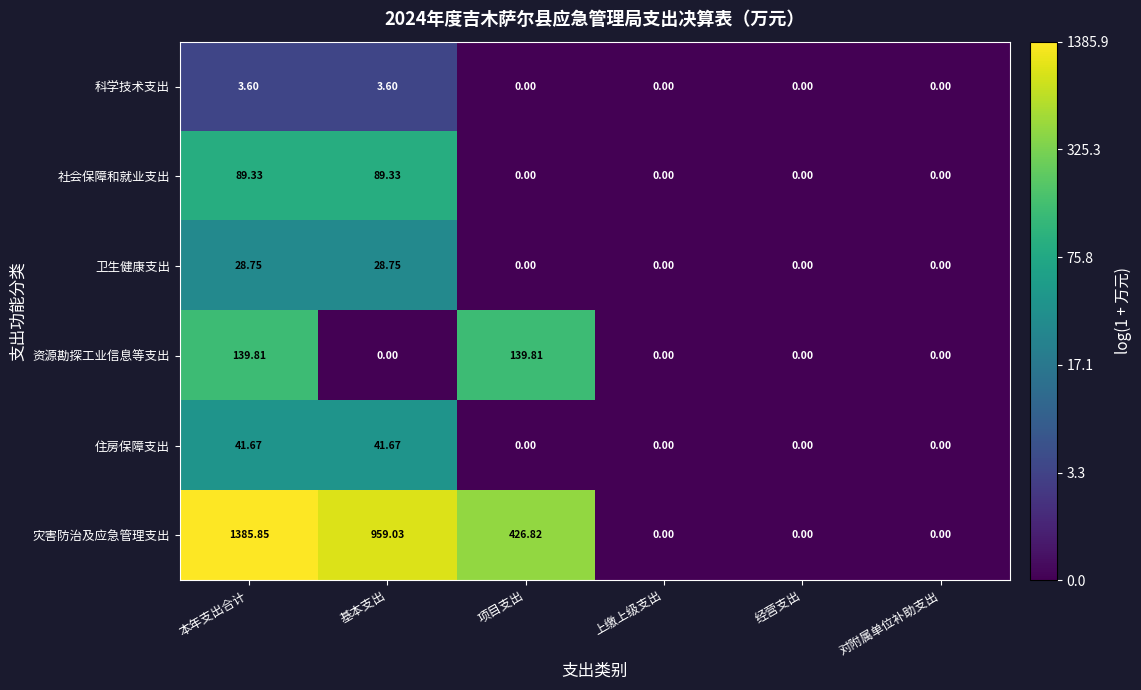

List the series in order of their peak value, highest first.

灾害防治及应急管理支出, 资源勘探工业信息等支出, 社会保障和就业支出, 住房保障支出, 卫生健康支出, 科学技术支出